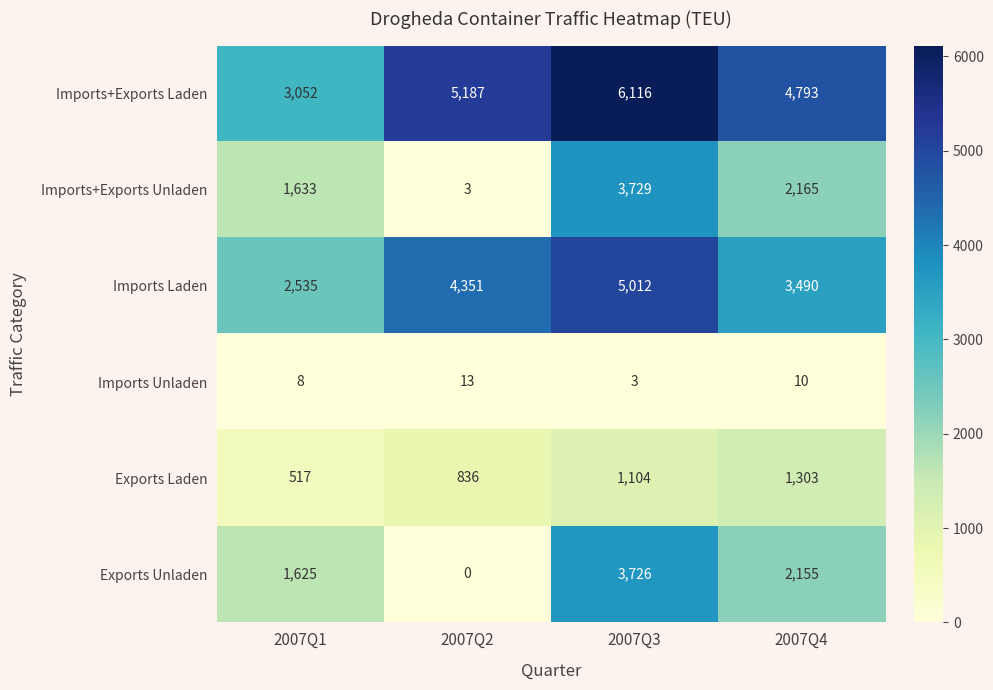

True or false: Imports+Exports Unladen has a value of 3729 at 2007Q3.

True